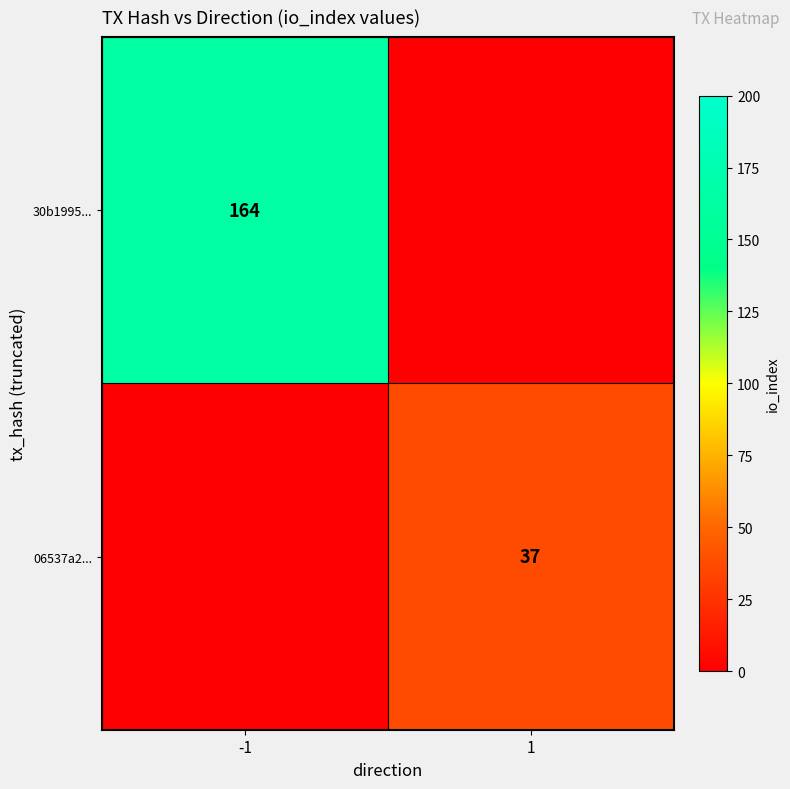

The value of 30b1995... at -1 is 164. True or false?

True